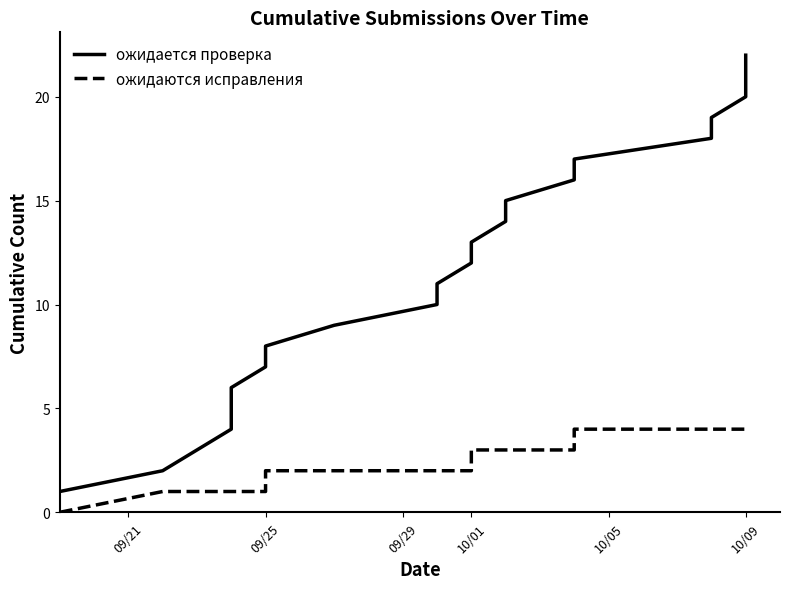

True or false: ожидается проверка and ожидаются исправления intersect in this chart.

False